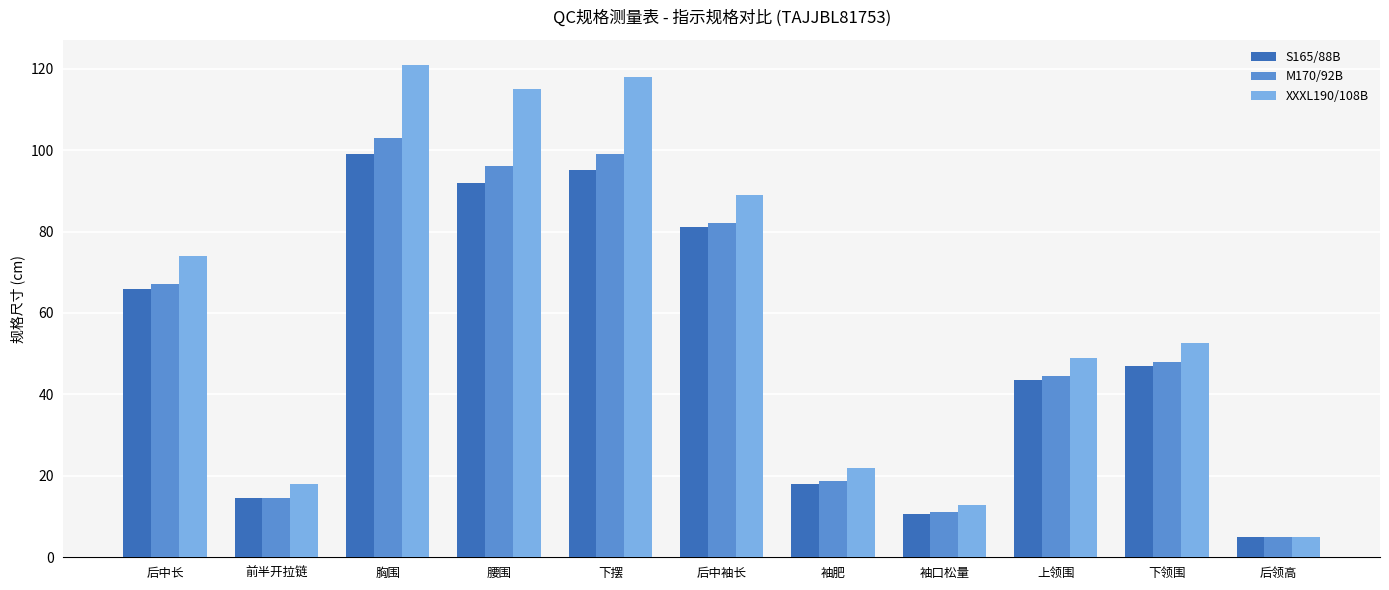

How many bars are there in total?

33